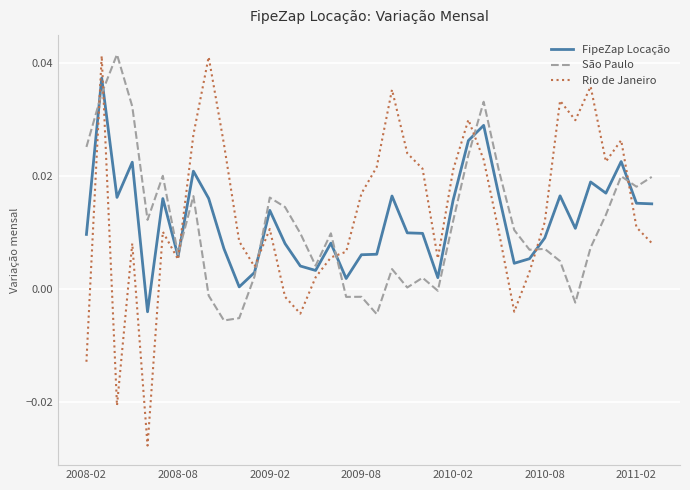

What are all the series names shown in the legend?

FipeZap Locação, São Paulo, Rio de Janeiro